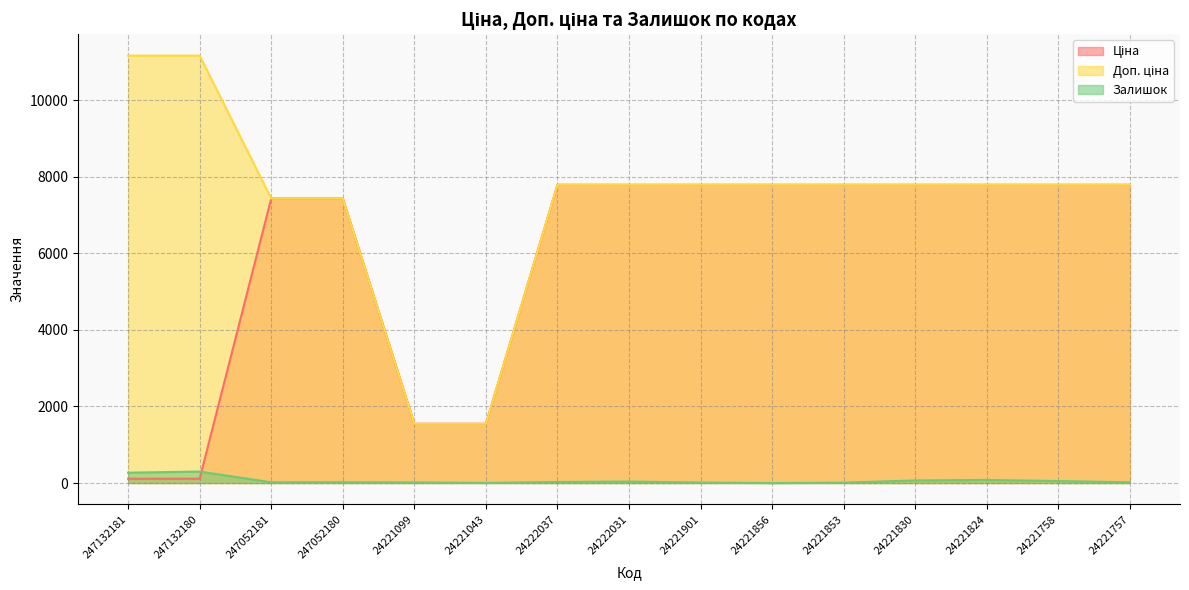

List the labels in order of Доп. ціна value, largest first.

247132181, 247132180, 24222037, 24222031, 24221901, 24221856, 24221853, 24221830, 24221824, 24221758, 24221757, 247052181, 247052180, 24221099, 24221043